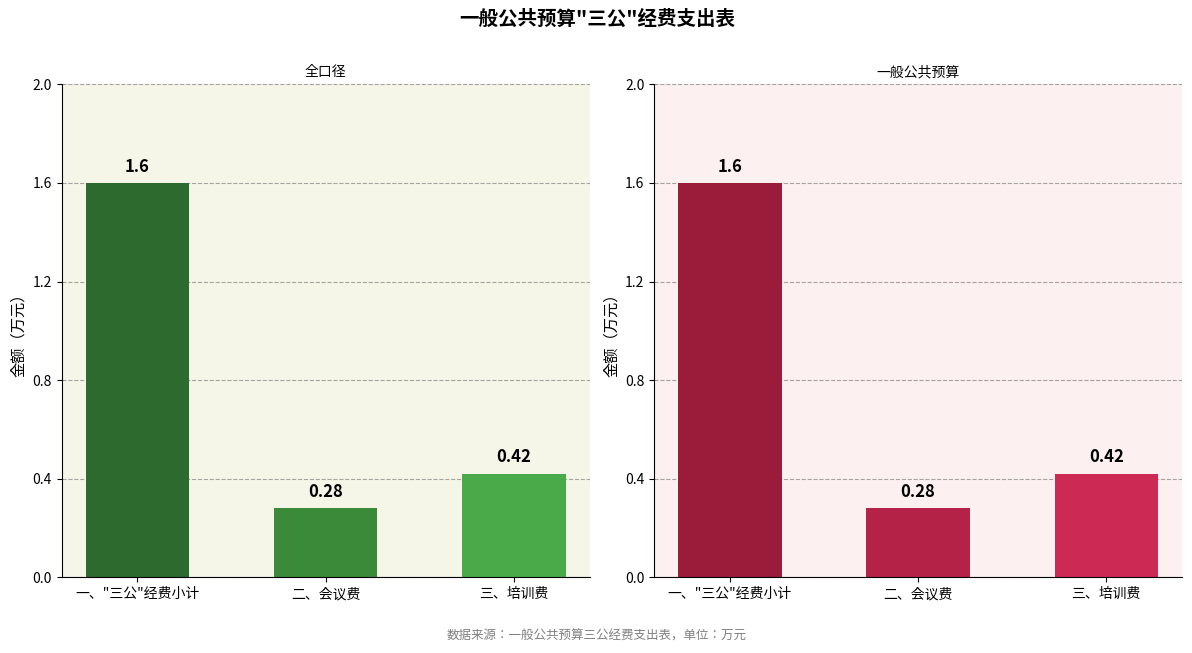

Where is 一般公共预算 nearest to the value 0?

二、会议费